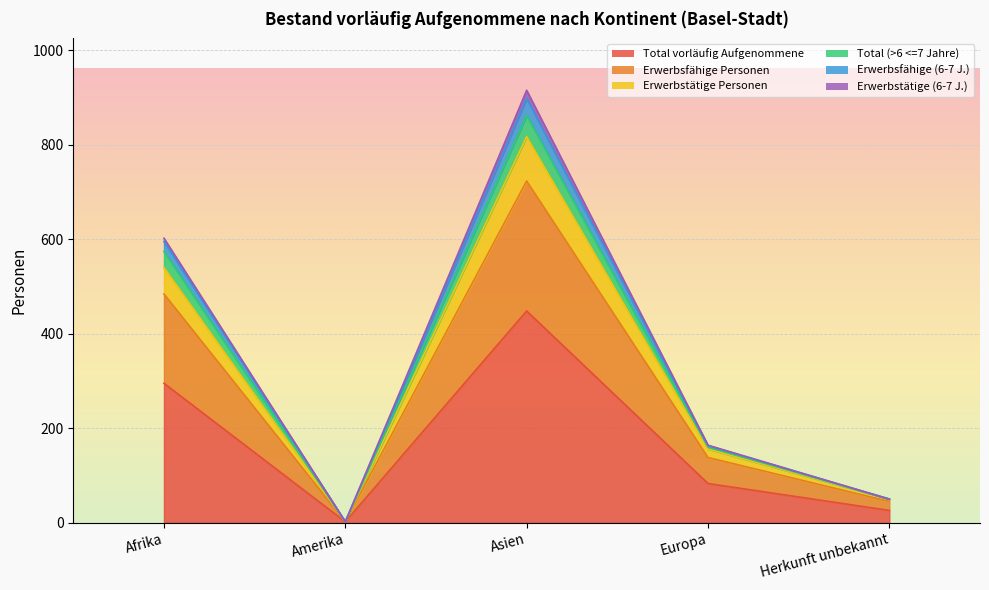

How many categories are shown in the chart?

5